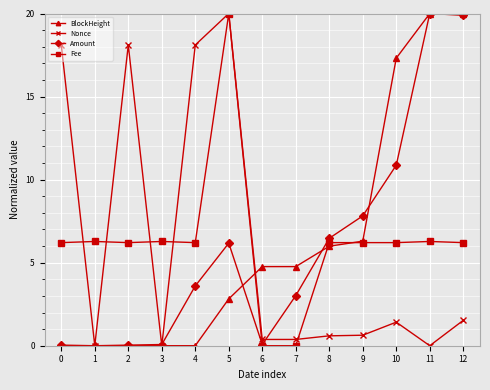

What is the value of the Fee point at the 10th from the left?

6.2